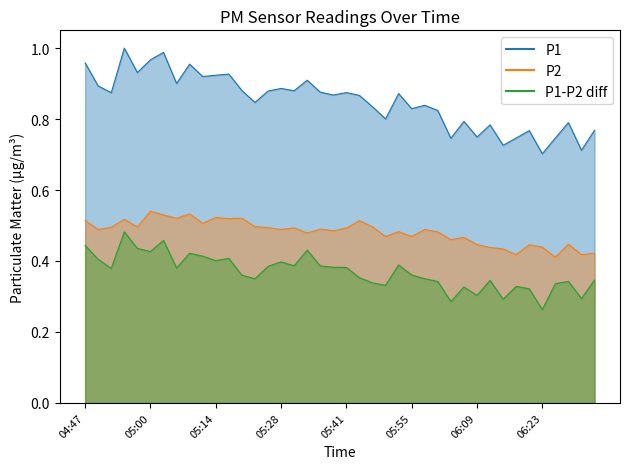

What value does the P1 series have at 05:33?

0.9